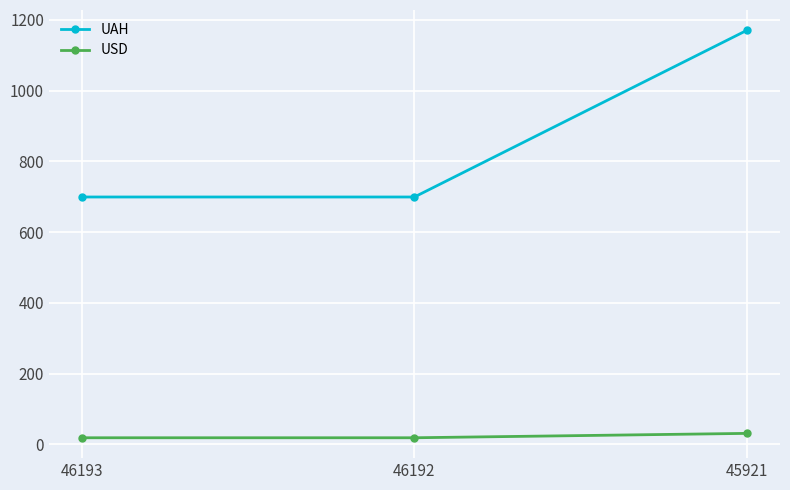

Reading left to right, list all the values displayed in this chart.

UAH: 46193=699.0	46192=699.0	45921=1170.0
USD: 46193=18.4	46192=18.4	45921=30.8